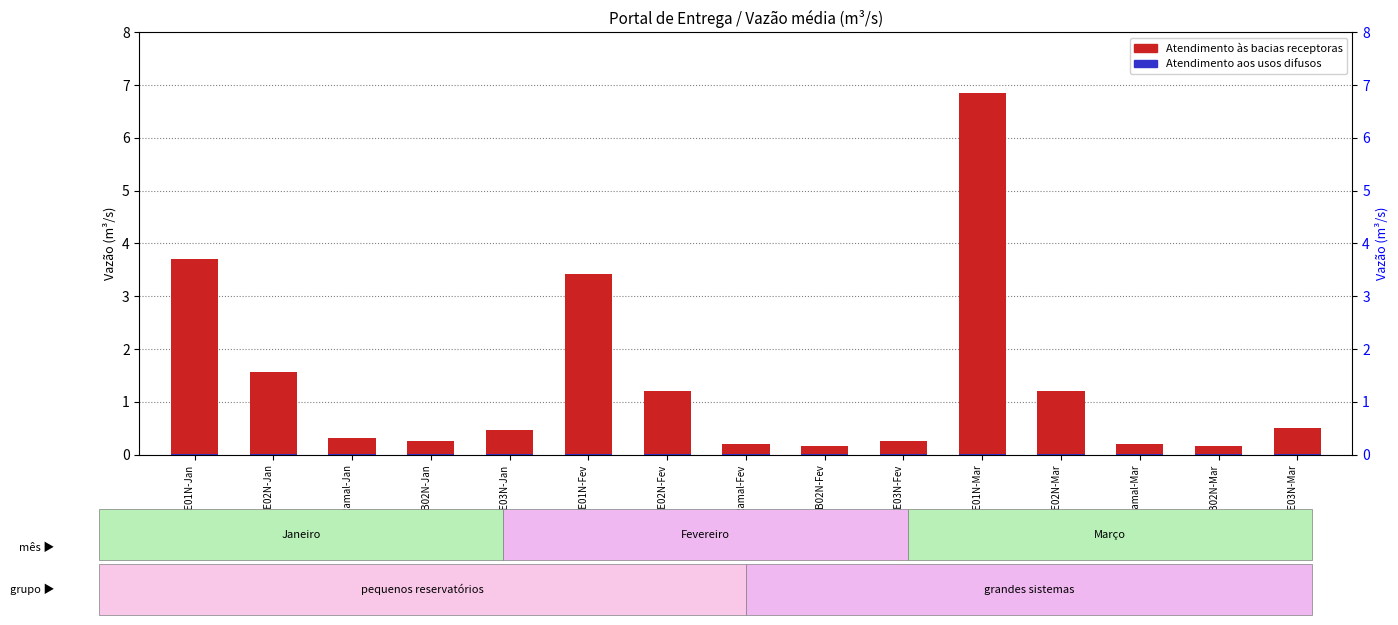

What is the total value across all series at CE02N-Jan?

1.6